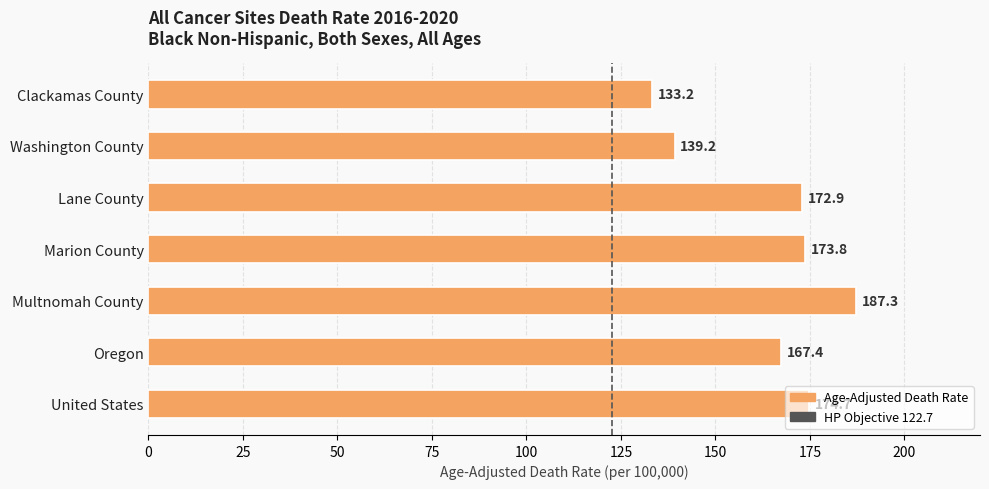

What position from the top is Washington County?

2